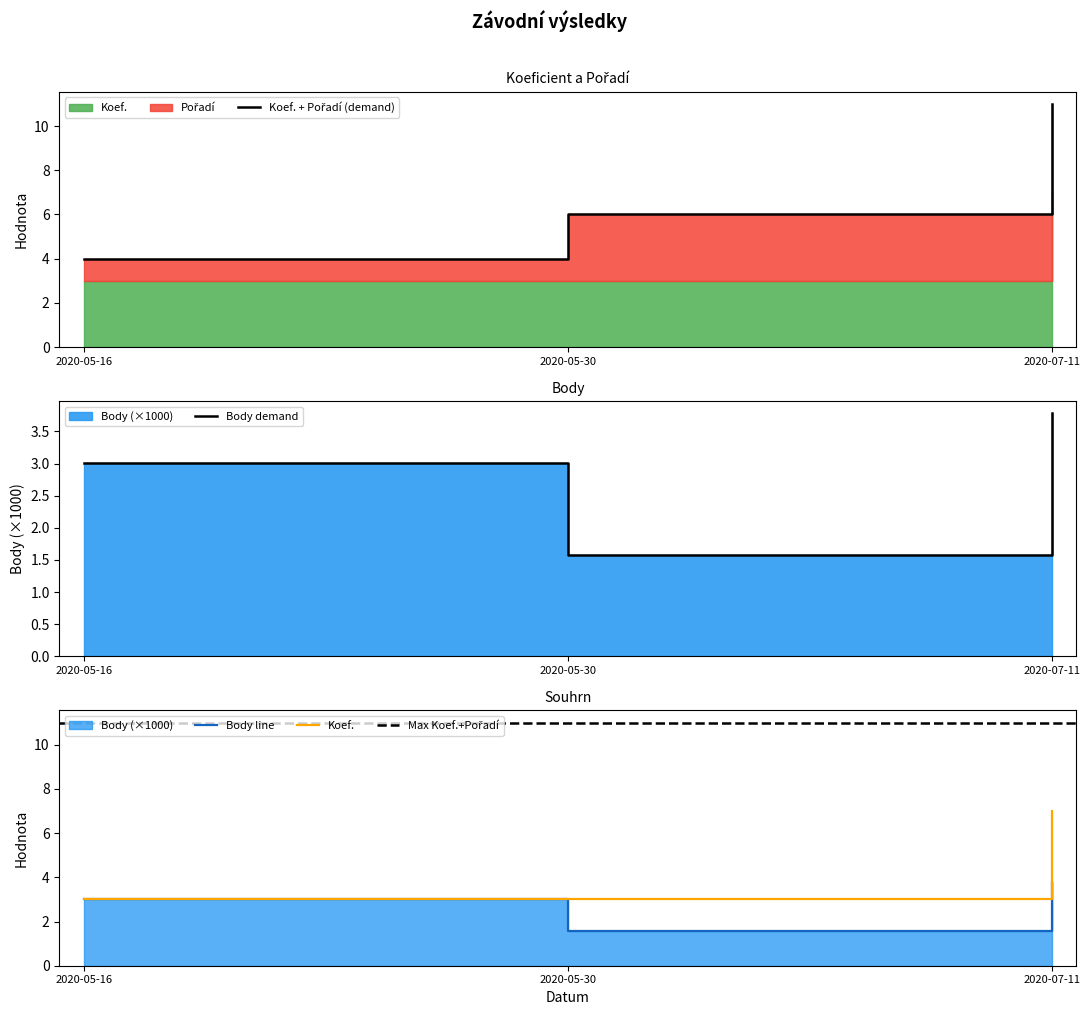

The Koef. series shows 2.8 at 2020-07-11. True or false?

False